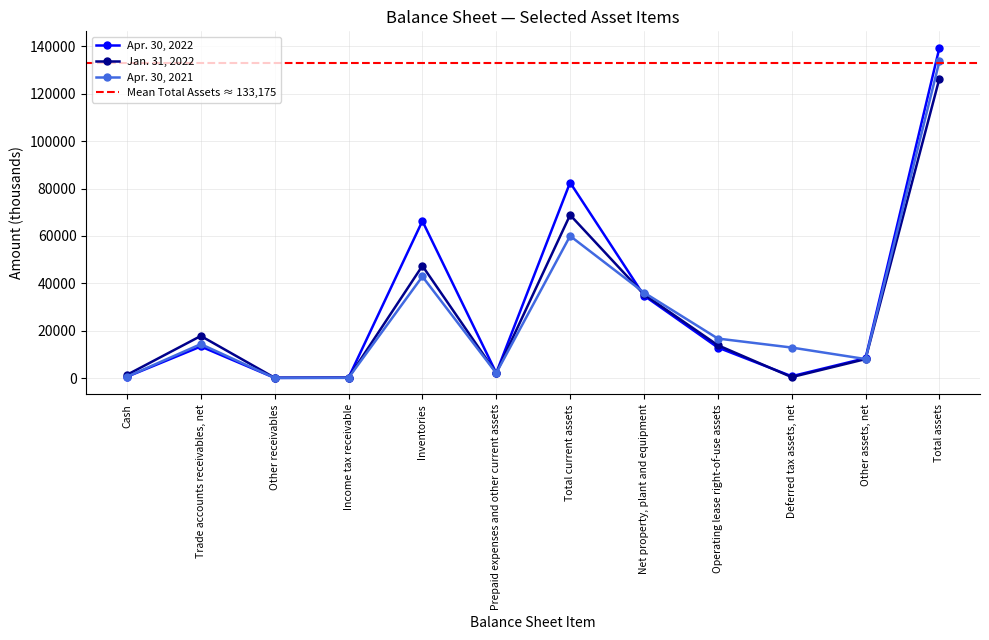

What is the total value across all series at Cash?

2454